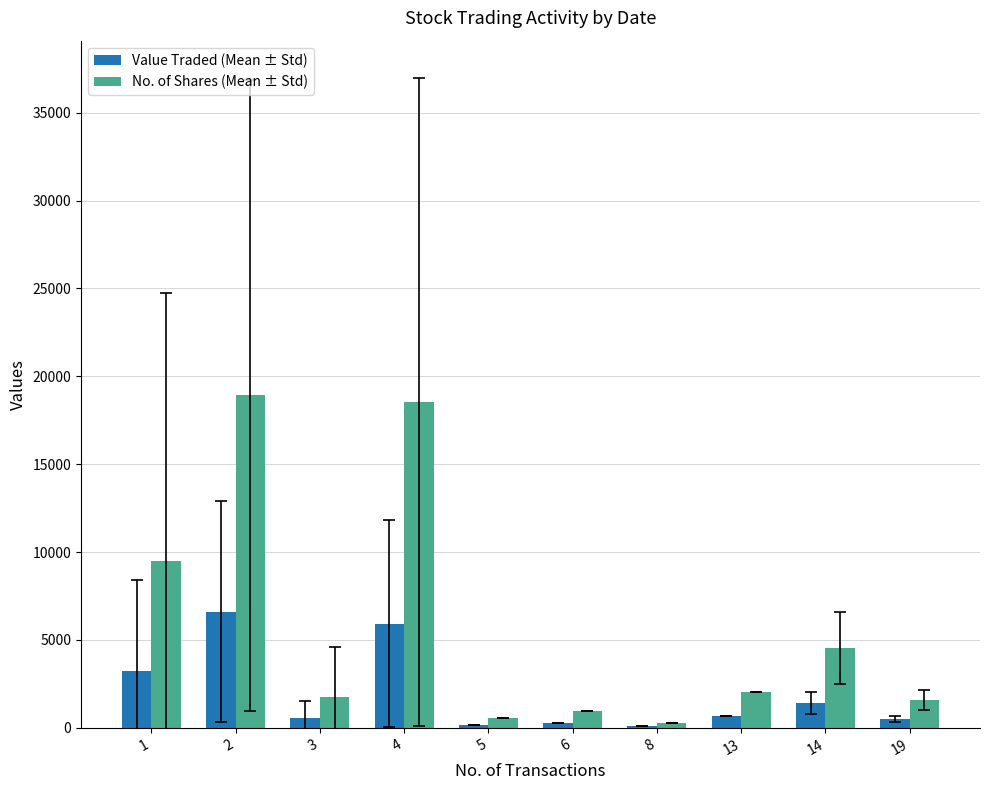

Which category has the highest value in the No. of Shares (Mean ± Std) series?

2